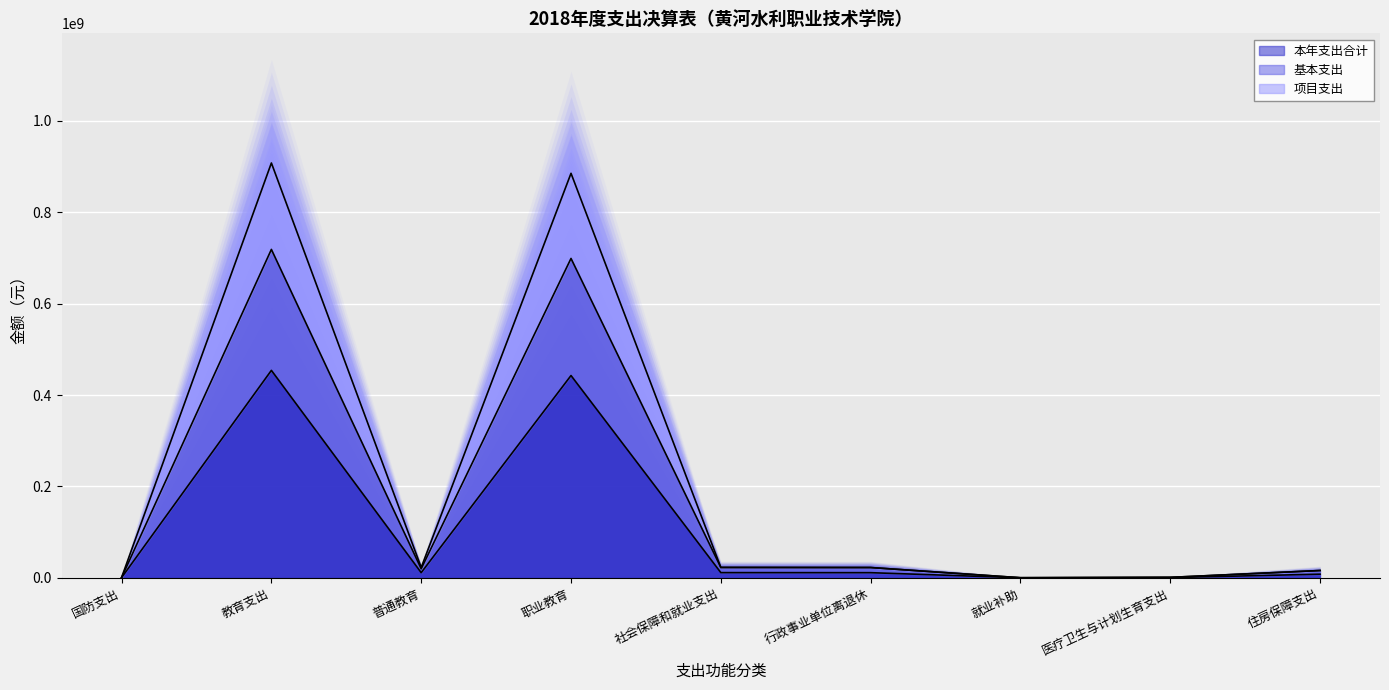

What is the label of the 2nd point from the left?

教育支出